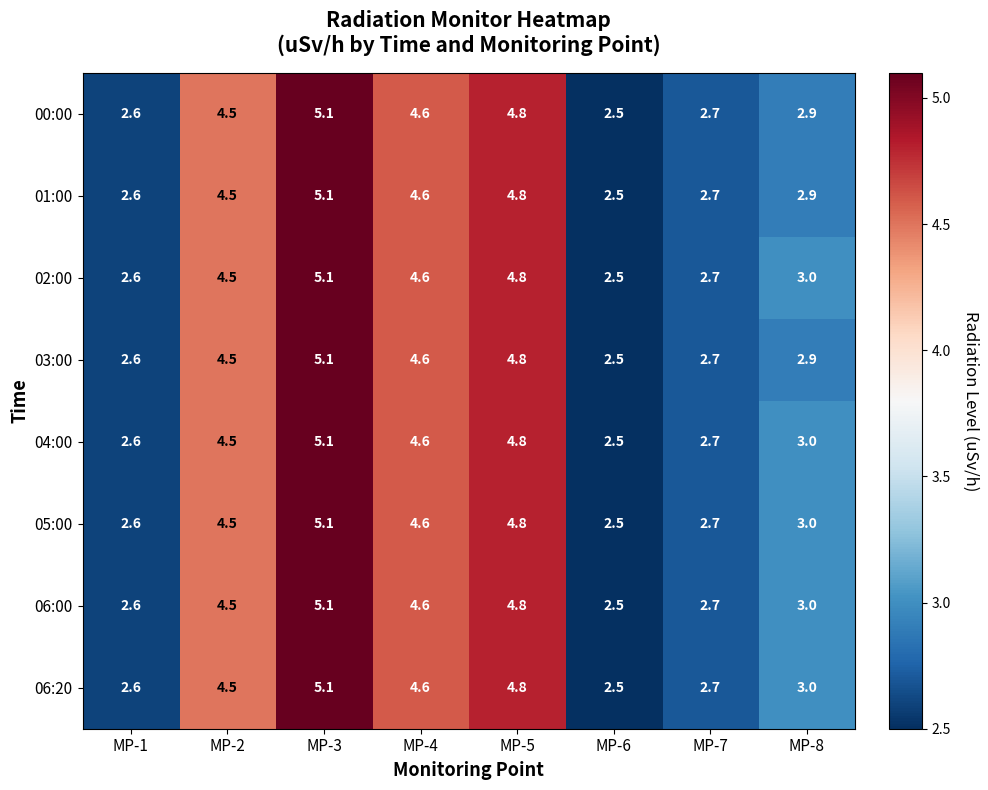

List the labels in order of 01:00 value, smallest first.

MP-6, MP-1, MP-7, MP-8, MP-2, MP-4, MP-5, MP-3